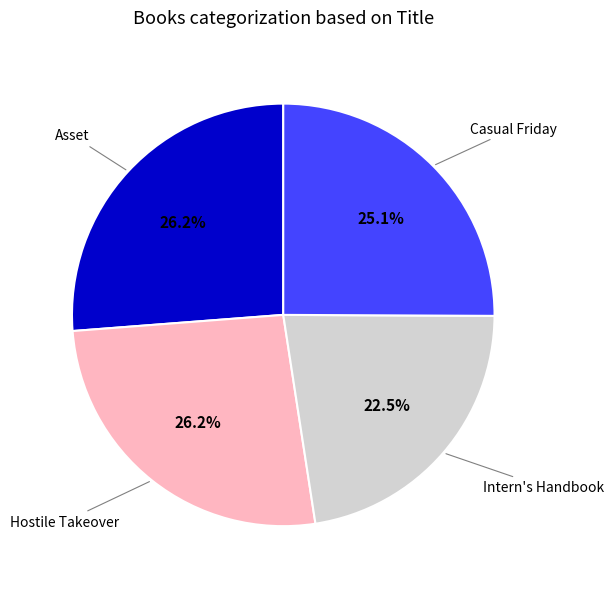

Does any single category account for the majority?

No